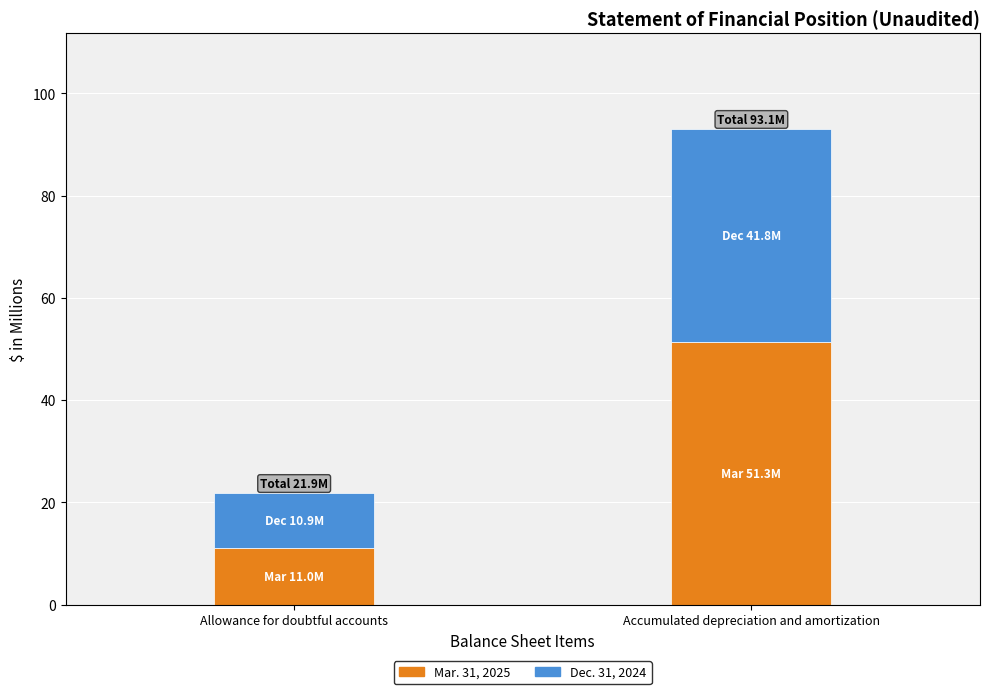

Is it true that Mar. 31, 2025 equals 92.1 at Accumulated depreciation and amortization?

False